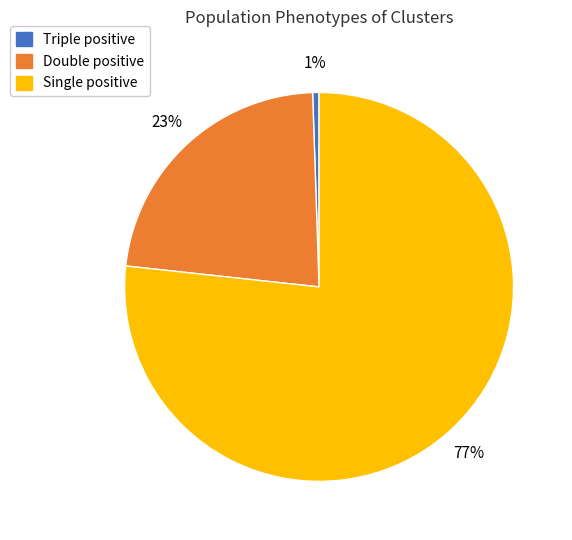

Is it true that Double positive is 23% of the pie?

True